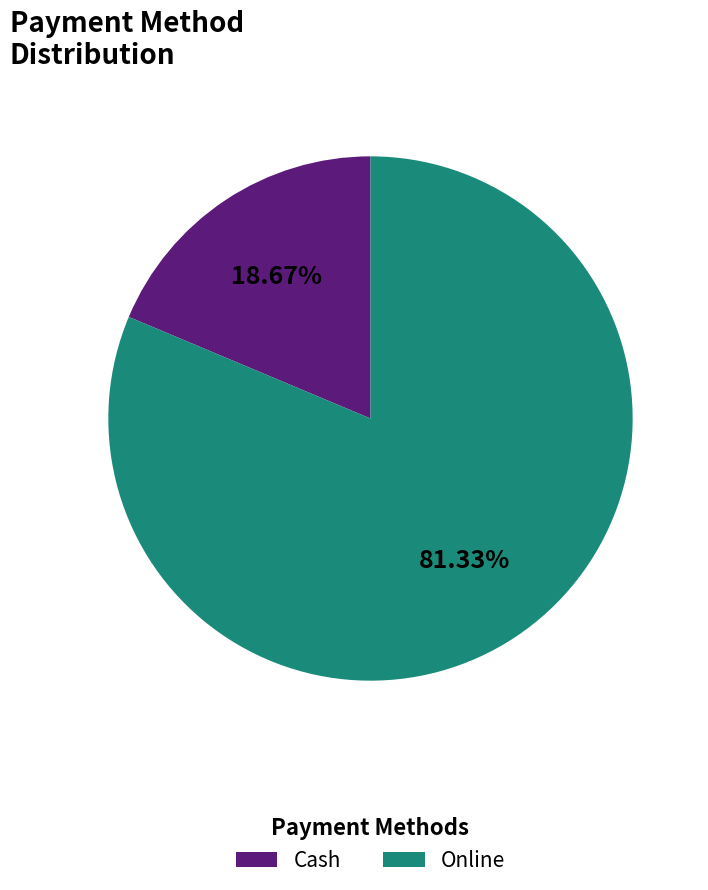

Which category accounts for the majority?

Online